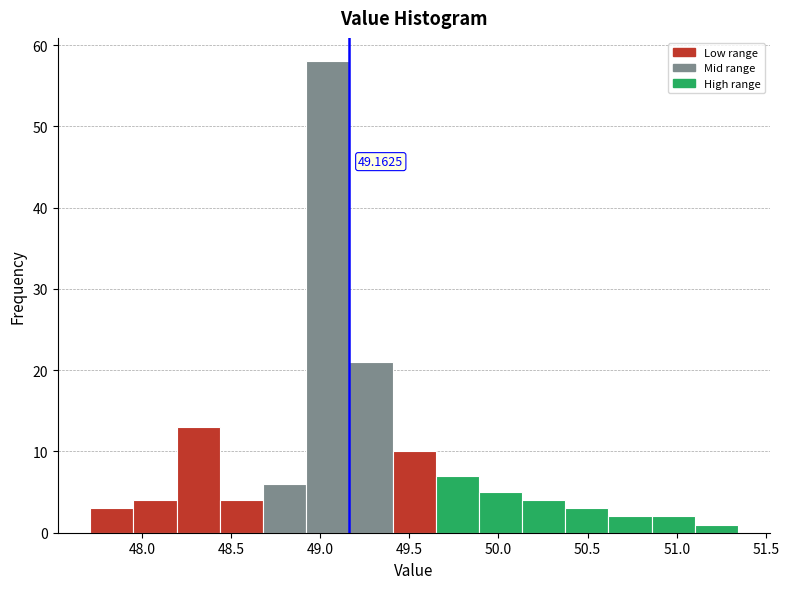

Over which range of the x-axis is the bar tallest?

48.90 to 49.15